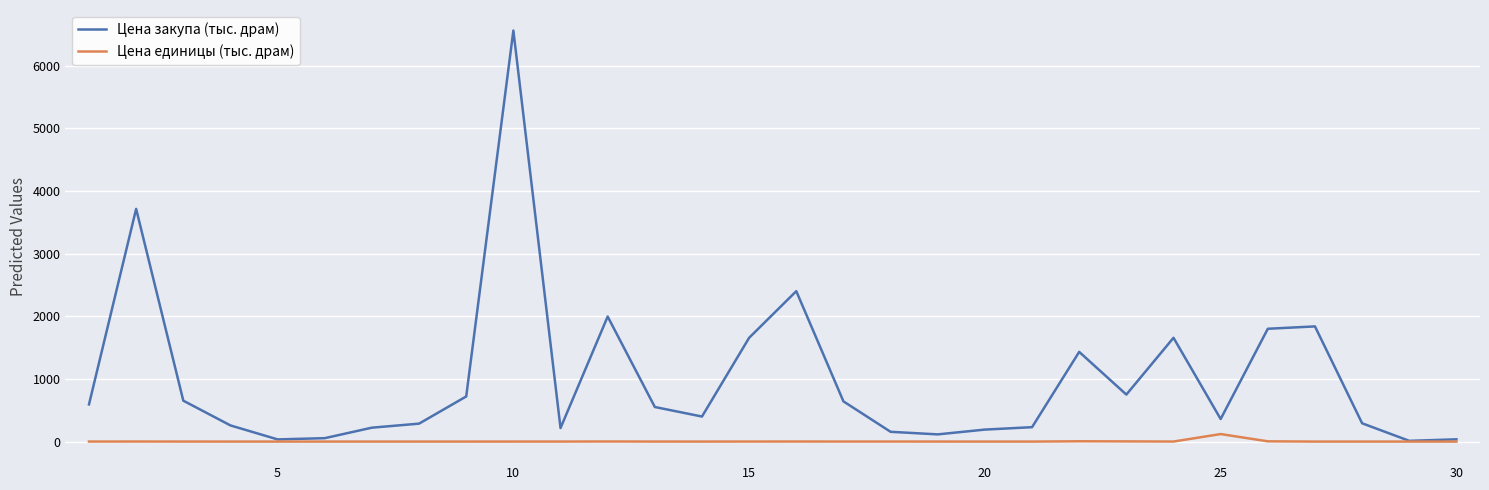

What is the difference between the maximum and minimum values in the Цена единицы (тыс. драм) series?

120.0